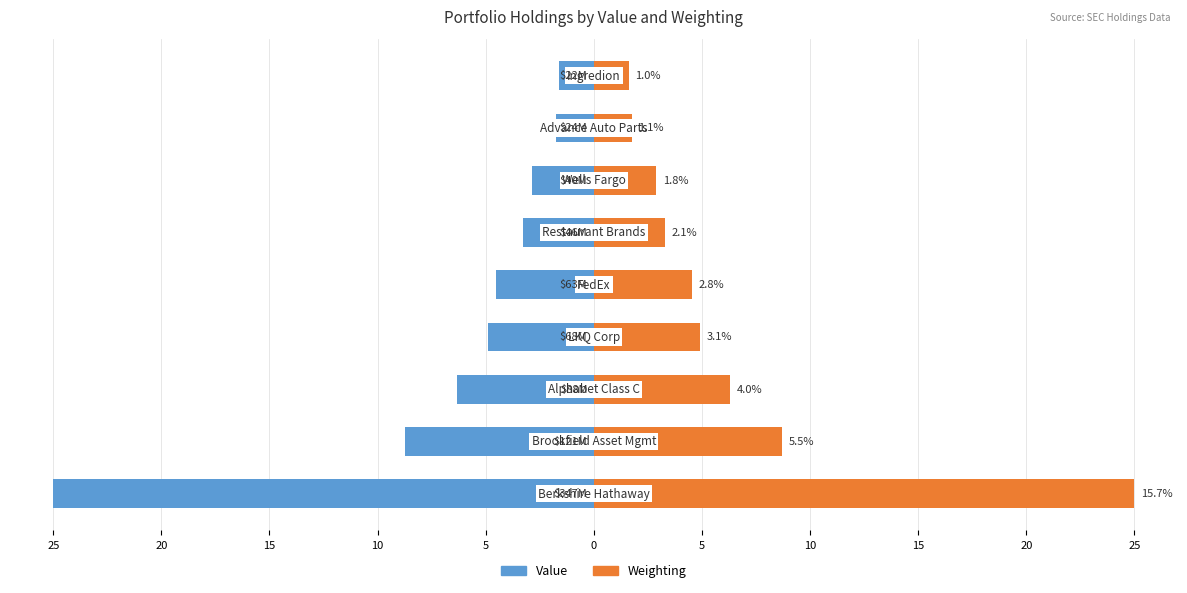

True or false: Weighting has a value of 4.9 at 10.

True